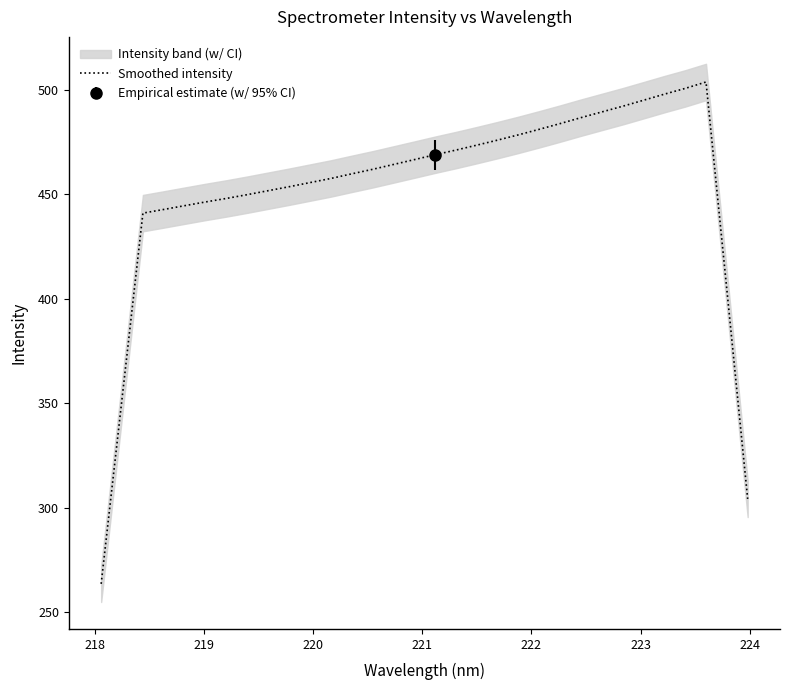

What is the minimum value for Smoothed intensity?

263.4